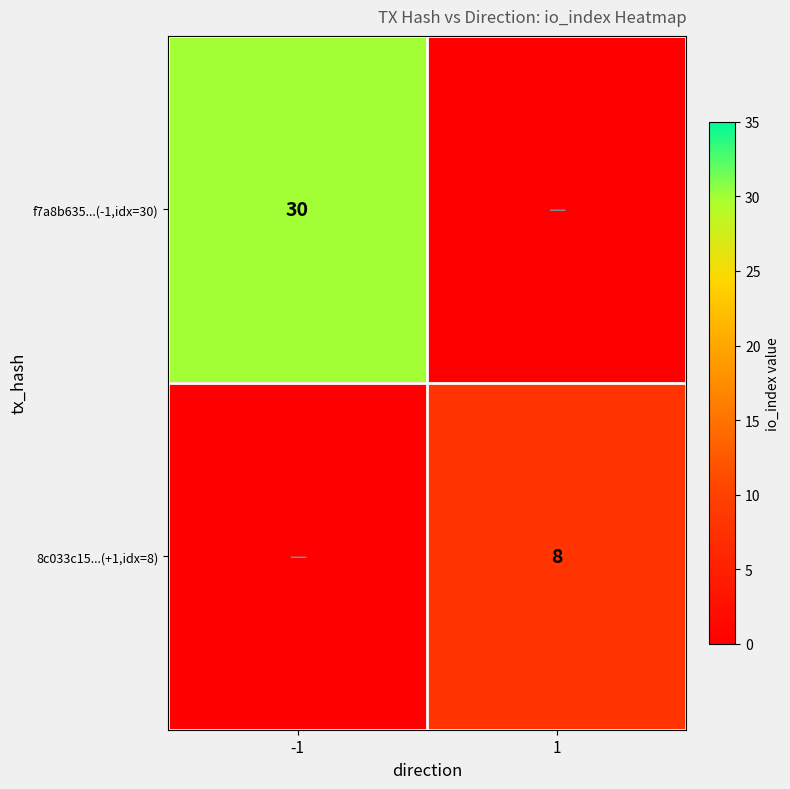

The f7a8b635...(-1,idx=30) series shows 11 at -1. True or false?

False